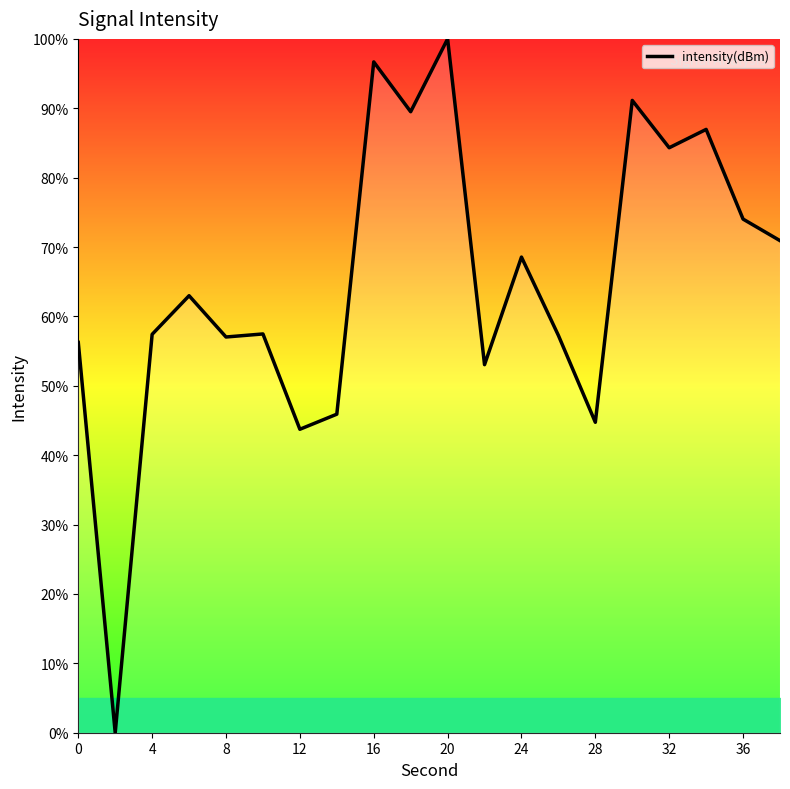

What is the difference between the maximum and minimum values?

100.0